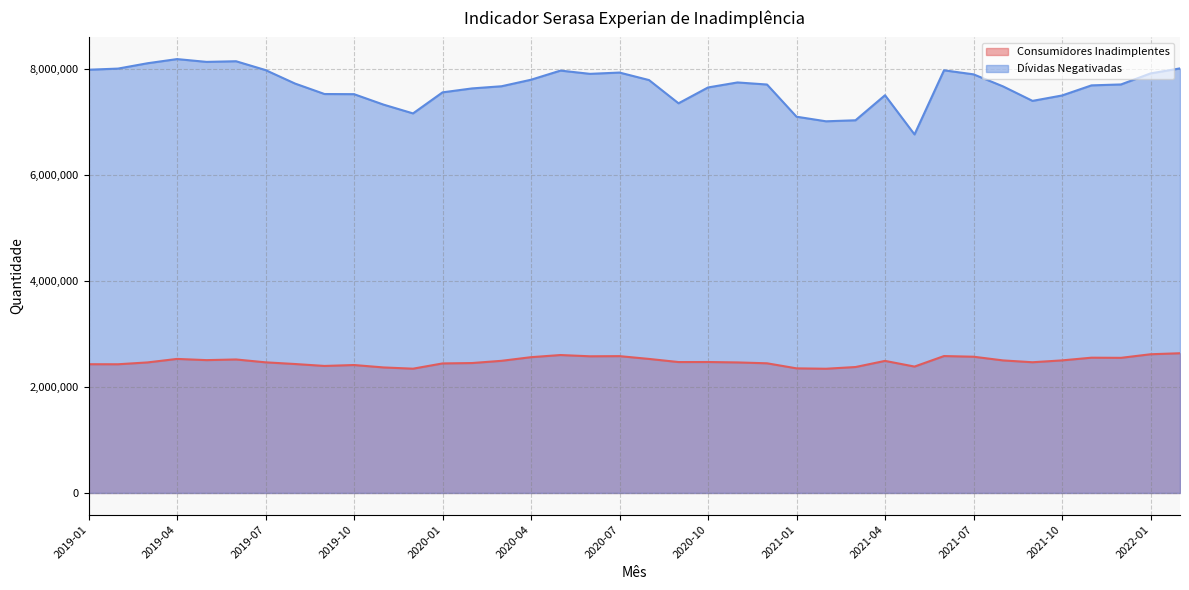

At which category does Consumidores Inadimplentes reach its first local valley?

2019-02